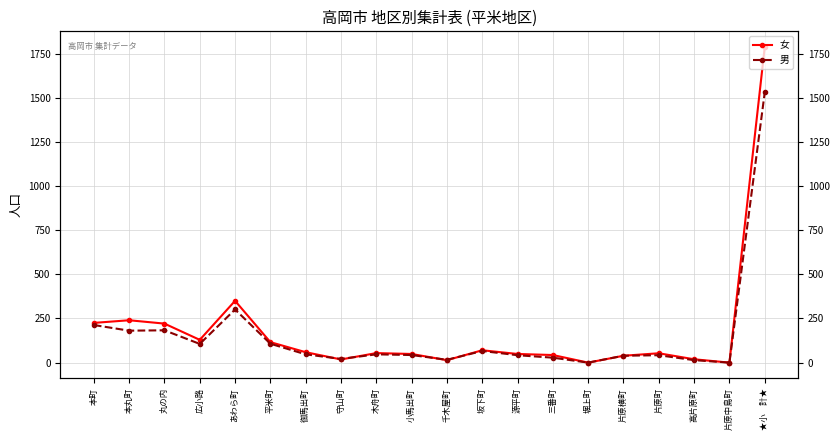

At which label does 男 first exceed 47?

本町